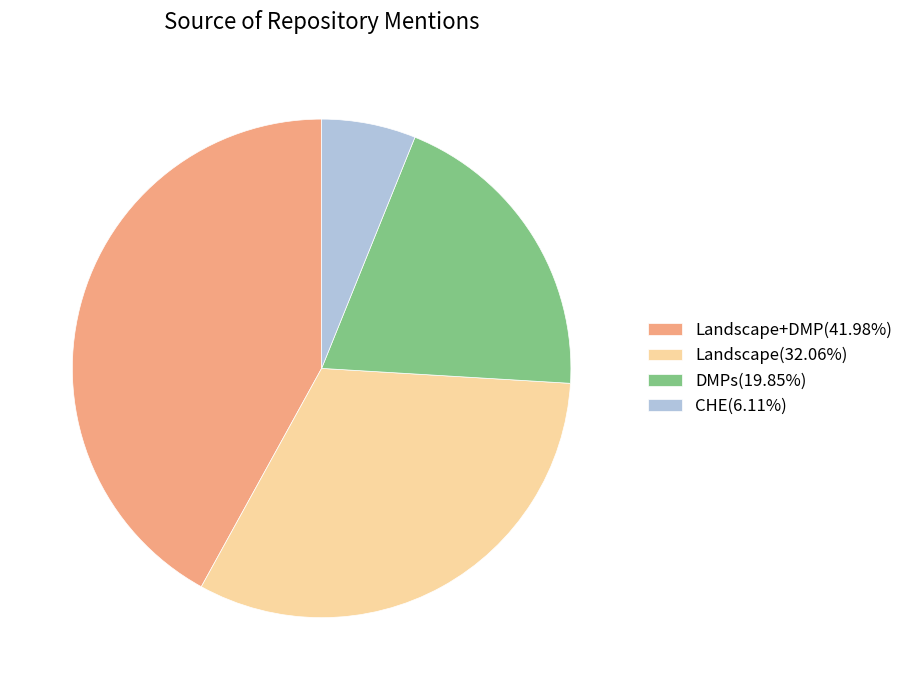

Does DMPs(19.85%) account for over 50% of the chart?

No